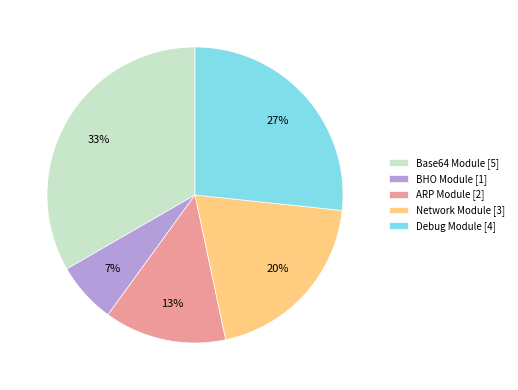

What is the largest slice in the pie chart?

Base64 Module